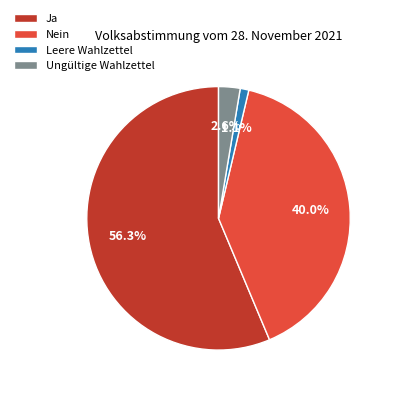

The Leere Wahlzettel slice represents 1% of the pie. True or false?

True